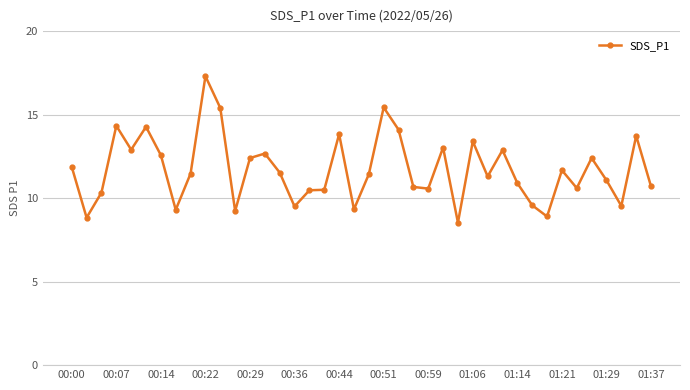

What is the minimum value shown in the chart?

8.5